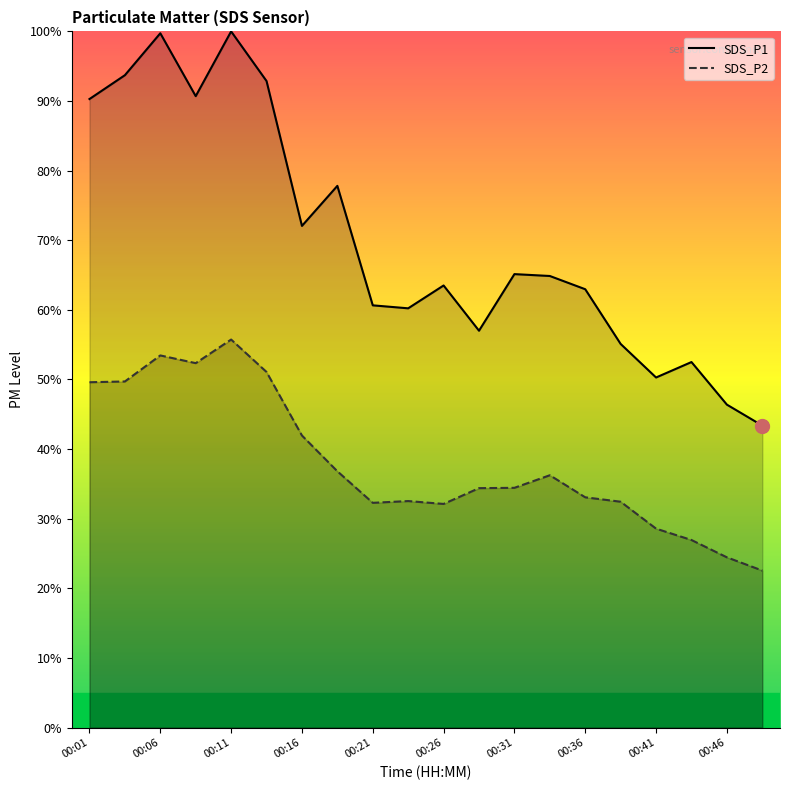

Where is the first local maximum for SDS_P2?

00:06